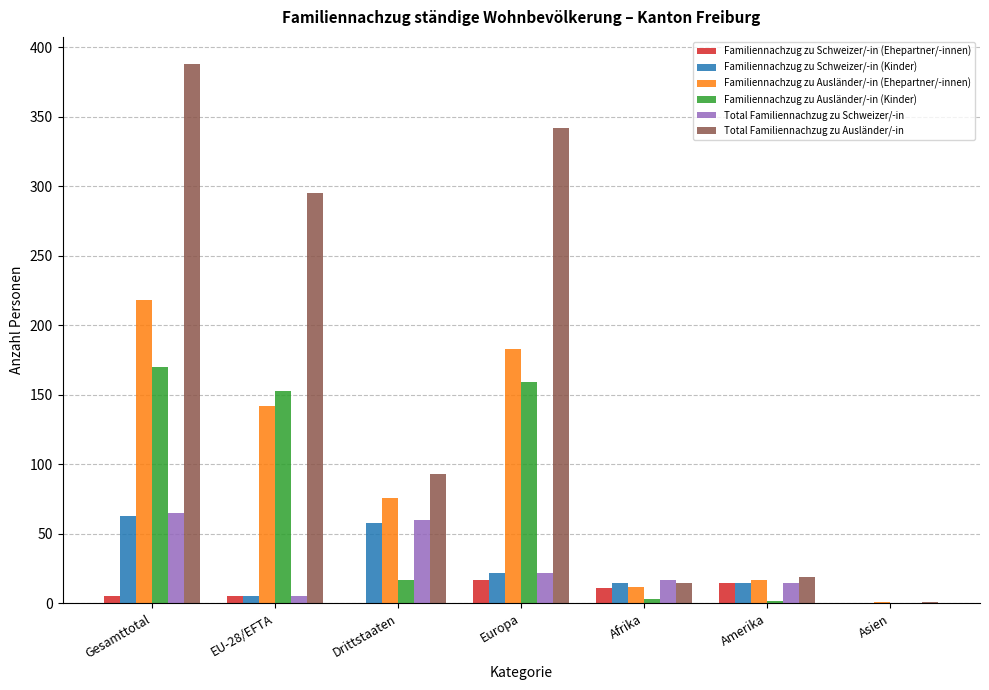

True or false: Familiennachzug zu Schweizer/-in (Ehepartner/-innen) has a value of 11 at Afrika.

True